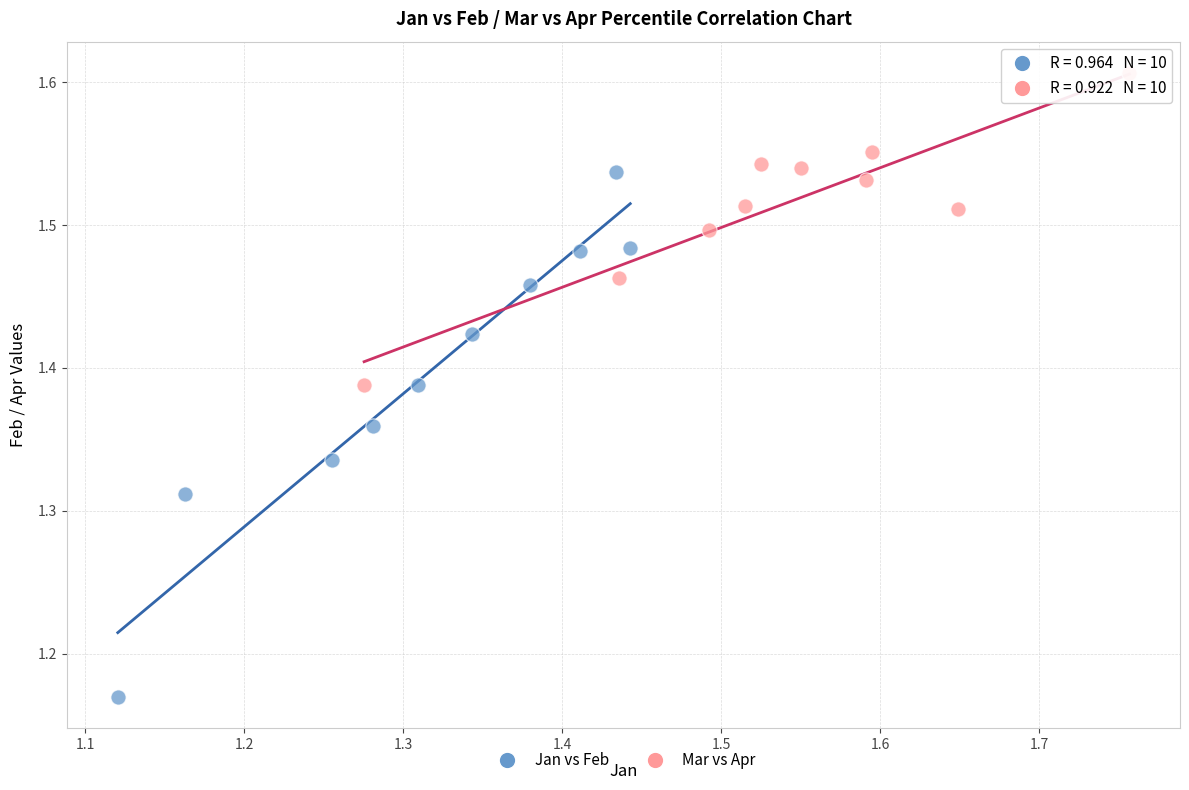

Which series reaches the minimum Y coordinate?

Jan vs Feb